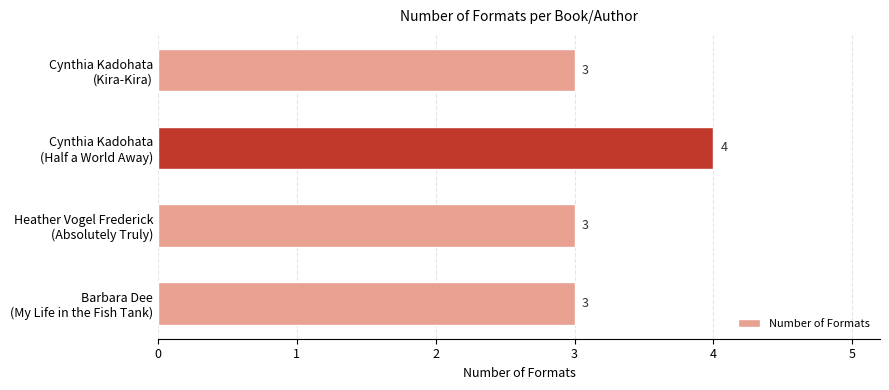

Count the values in the range 3 to 4.

4